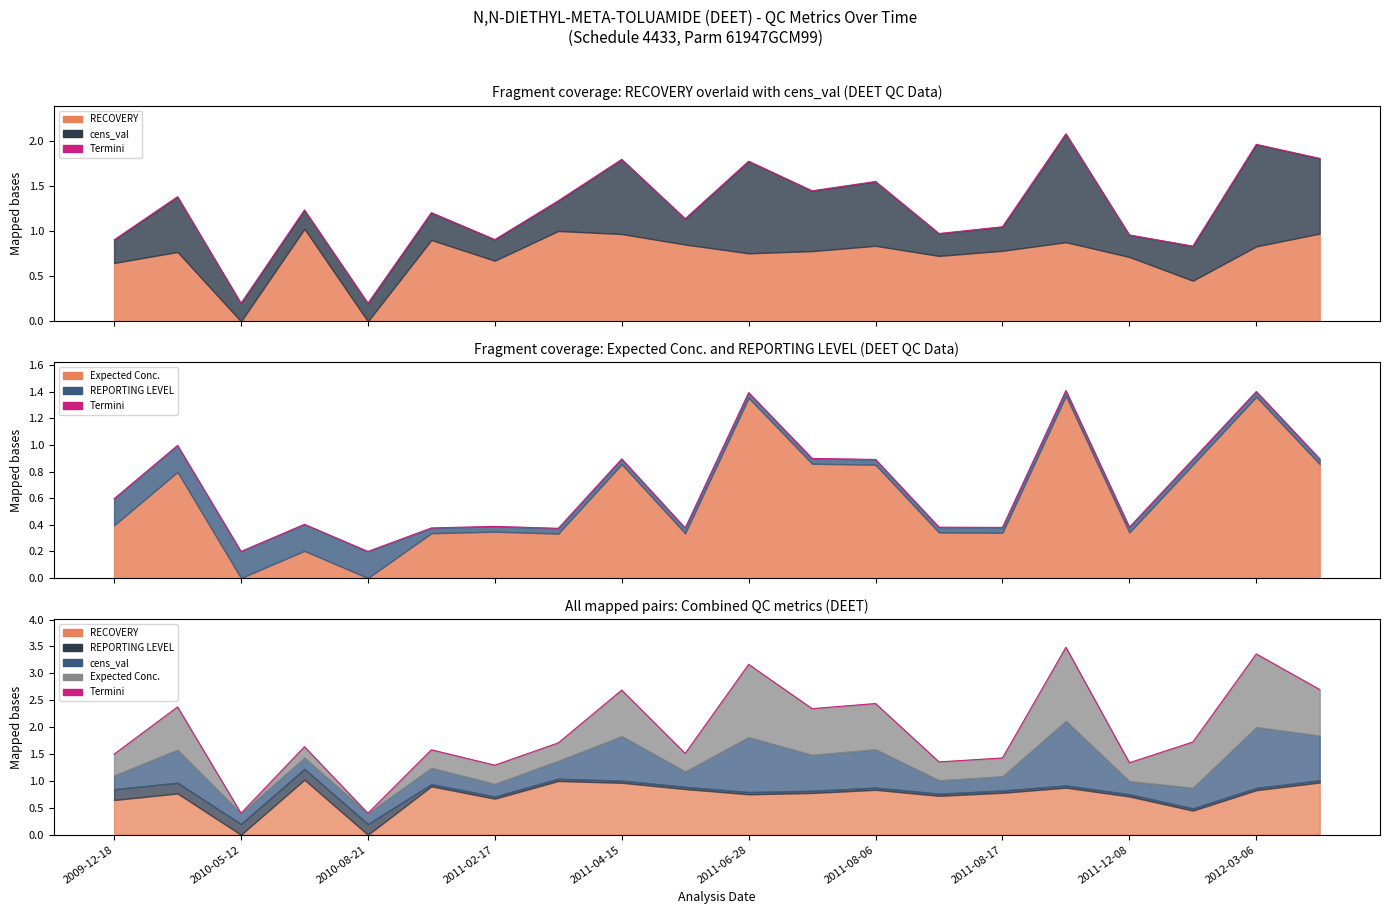

What is the approximate value at 2011-08-06?

2.4